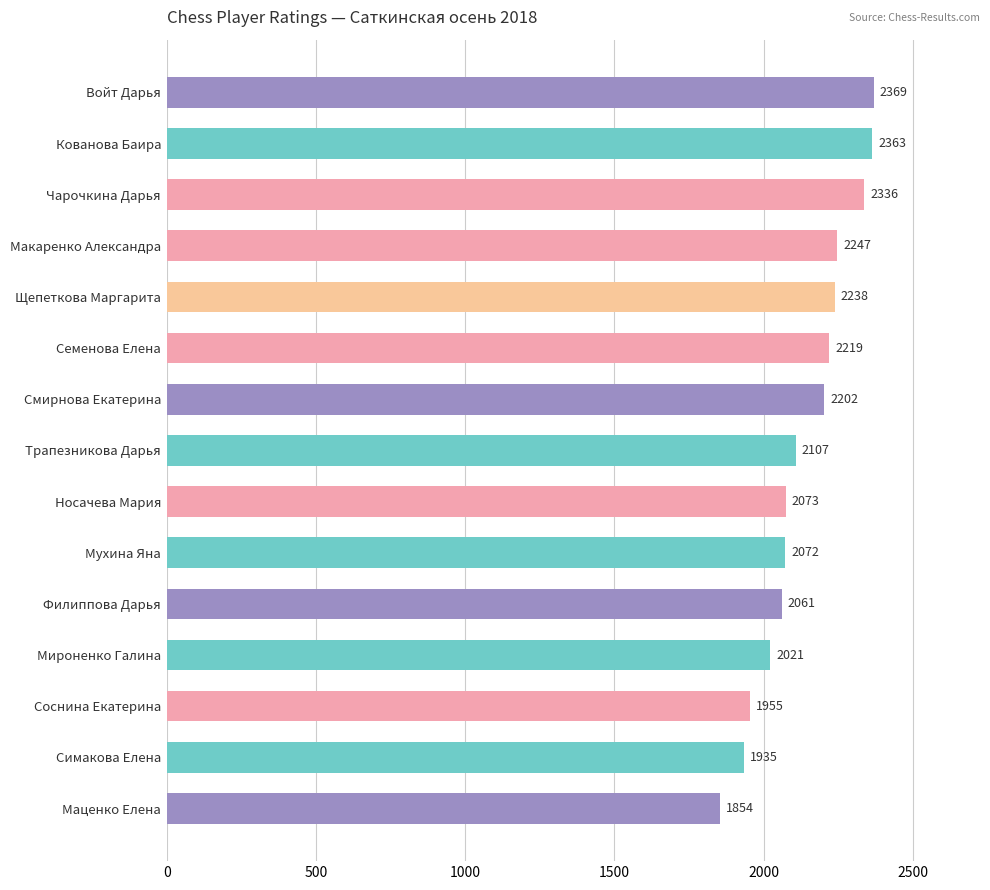

Rank the categories by value from highest to lowest.

Войт Дарья, Кованова Баира, Чарочкина Дарья, Макаренко Александра, Щепеткова Маргарита, Семенова Елена, Смирнова Екатерина, Трапезникова Дарья, Носачева Мария, Мухина Яна, Филиппова Дарья, Мироненко Галина, Соснина Екатерина, Симакова Елена, Маценко Елена